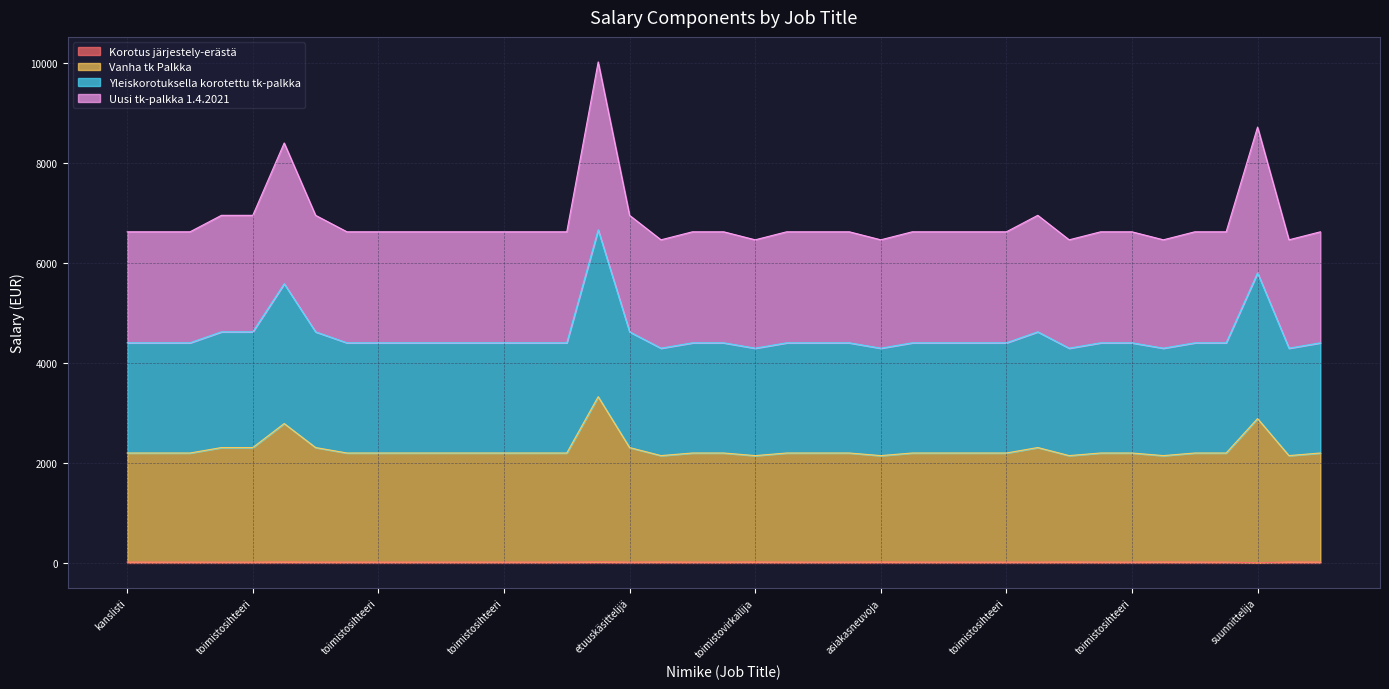

Count the number of data series in this chart.

4